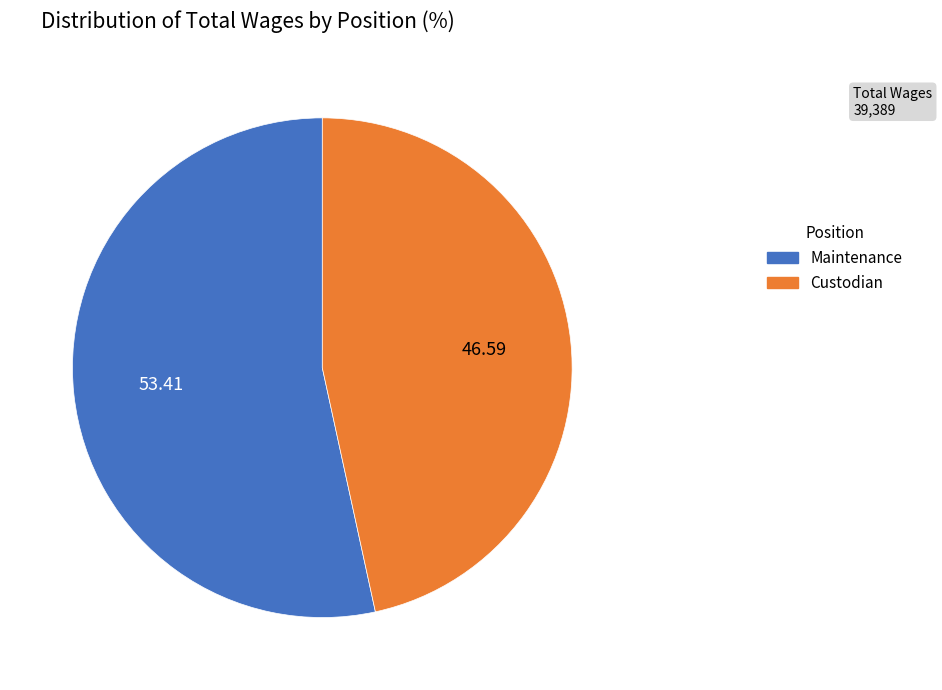

Approximately how many times larger is the value at Custodian compared to Maintenance?

0.9